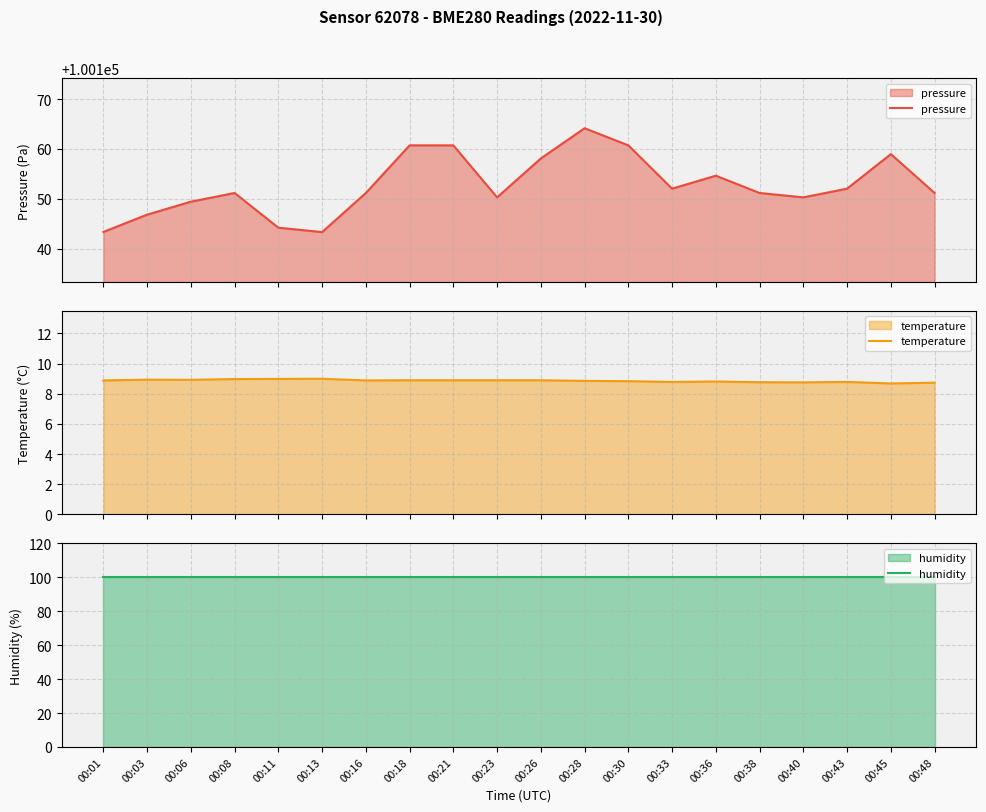

What is the value of the pressure point at the 3rd from the left?

100149.4